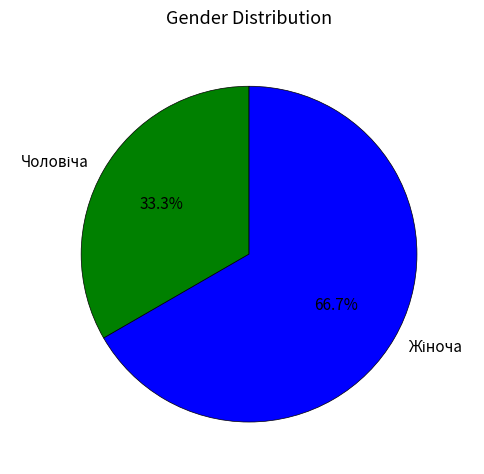

Is there a majority slice in this chart?

Yes